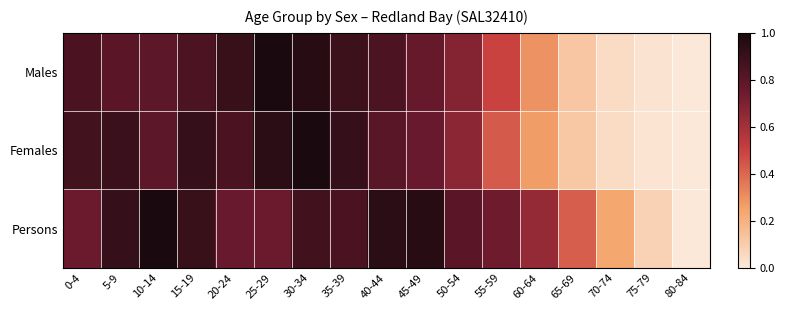

Reading left to right, list all the values displayed in this chart.

Males: 0-4=0.8	5-9=0.8	10-14=0.8	15-19=0.8	20-24=0.9	25-29=1.0	30-34=1.0	35-39=0.9	40-44=0.8	45-49=0.8	50-54=0.7	55-59=0.5	60-64=0.3	65-69=0.1	70-74=0.0	75-79=0.0	80-84=0.0
Females: 0-4=0.9	5-9=0.9	10-14=0.8	15-19=0.9	20-24=0.8	25-29=0.9	30-34=1.0	35-39=0.9	40-44=0.8	45-49=0.8	50-54=0.7	55-59=0.4	60-64=0.3	65-69=0.1	70-74=0.0	75-79=0.0	80-84=0.0
Persons: 0-4=0.7	5-9=0.9	10-14=1.0	15-19=0.9	20-24=0.8	25-29=0.7	30-34=0.9	35-39=0.8	40-44=0.9	45-49=1.0	50-54=0.8	55-59=0.7	60-64=0.6	65-69=0.4	70-74=0.2	75-79=0.1	80-84=0.0